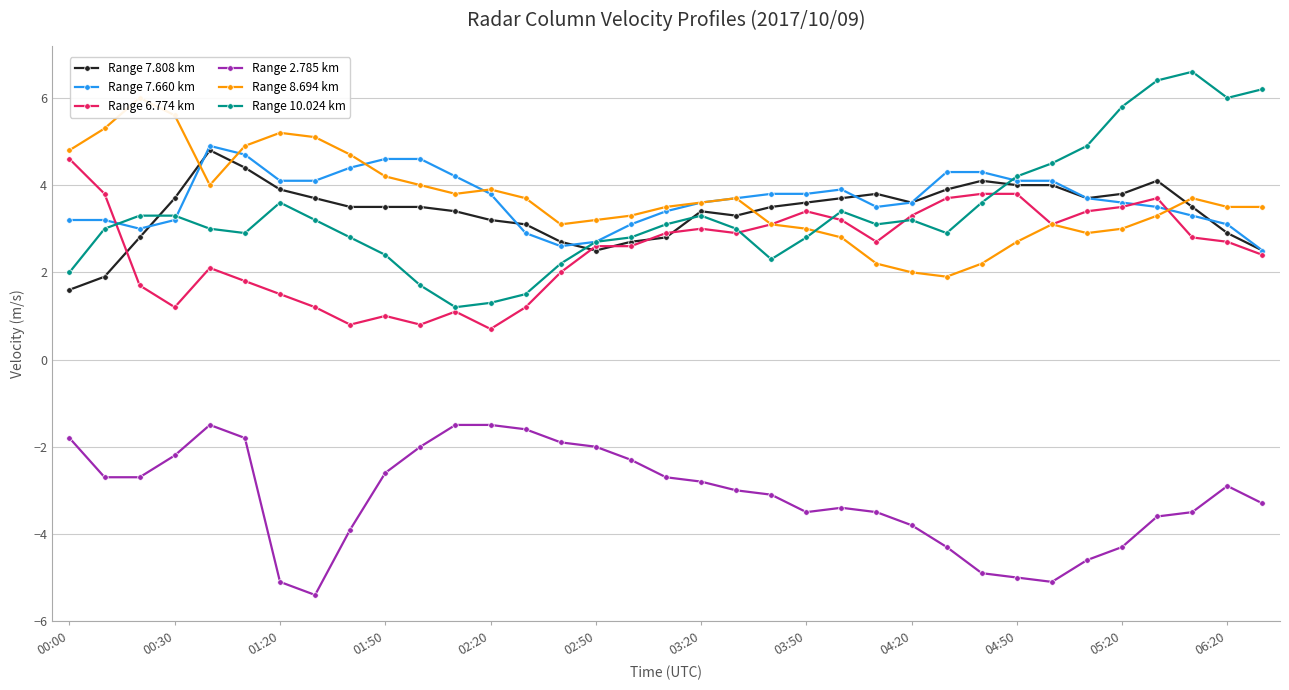

Is it true that Range 10.024 km equals 2.8 at 03:50?

True